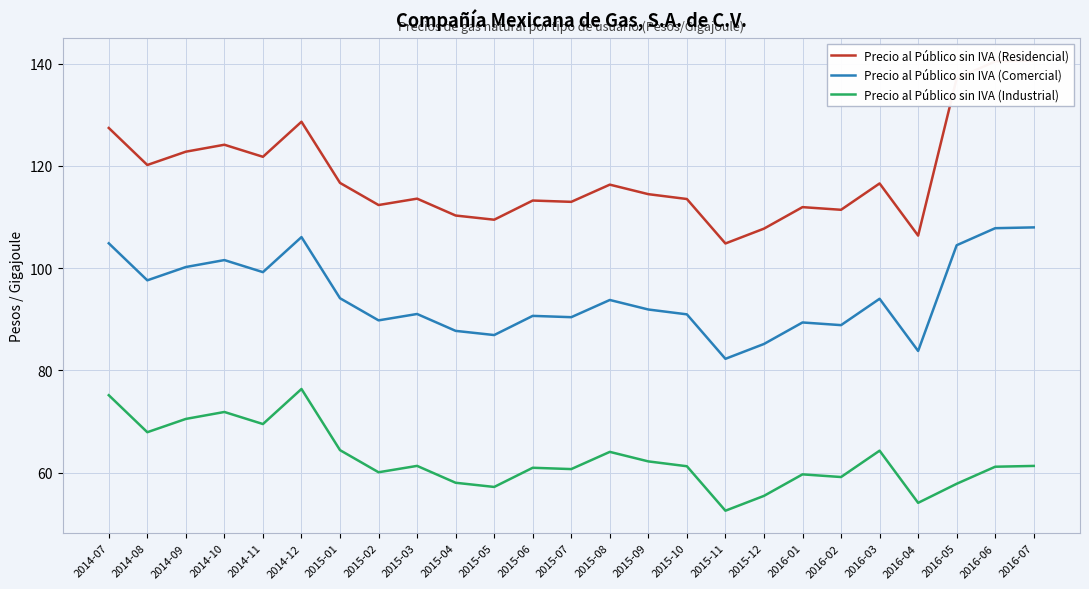

What is the label of the 10th point from the right?

2015-10